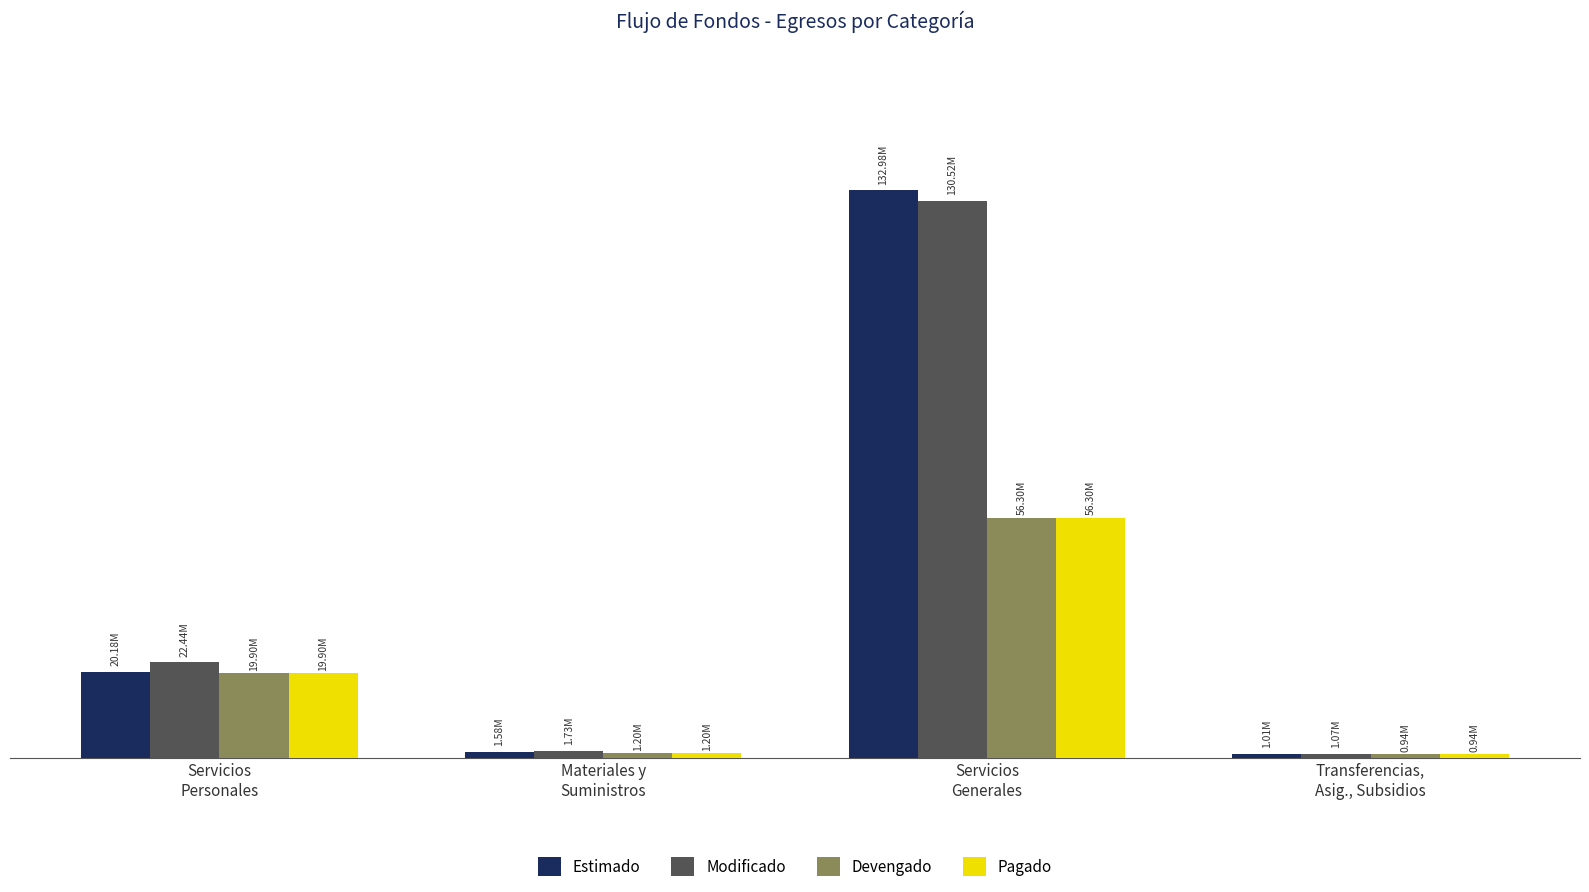

Rank the categories by Devengado value from lowest to highest.

Transferencias,
Asig., Subsidios, Materiales y
Suministros, Servicios
Personales, Servicios
Generales